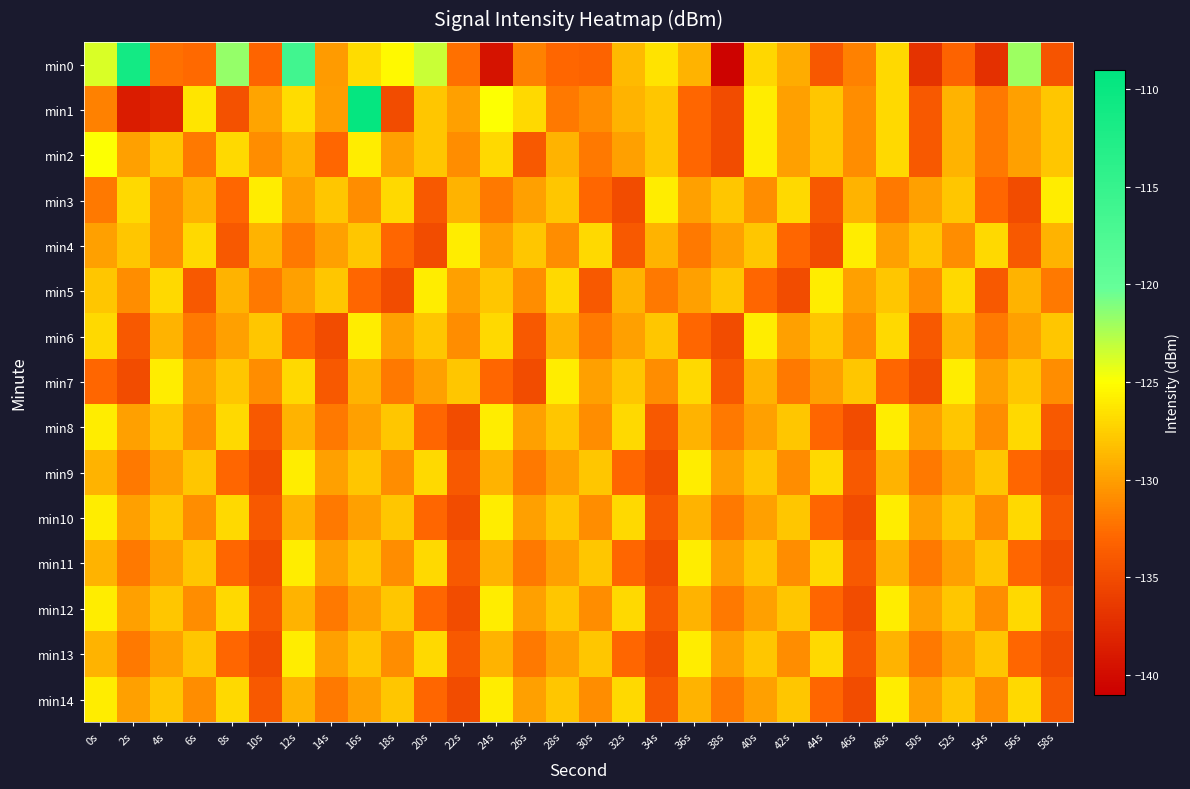

Reading left to right, list all the values displayed in this chart.

min0: 0s=-123.8	2s=-111.2	4s=-132.4	6s=-132.8	8s=-121.7	10s=-133.1	12s=-116.2	14s=-130.2	16s=-126.9	18s=-125.3	20s=-123.3	22s=-132.4	24s=-139.4	26s=-131.5	28s=-132.9	30s=-133.2	32s=-128.5	34s=-126.4	36s=-128.9	38s=-140.7	40s=-127.0	42s=-129.3	44s=-134.1	46s=-131.6	48s=-127.0	50s=-136.9	52s=-133.2	54s=-137.2	56s=-121.9	58s=-134.4
min1: 0s=-131.6	2s=-138.7	4s=-138.0	6s=-126.3	8s=-134.6	10s=-129.7	12s=-126.8	14s=-130.1	16s=-109.7	18s=-135.0	20s=-128.0	22s=-130.0	24s=-125.0	26s=-127.0	28s=-132.0	30s=-131.0	32s=-129.0	34s=-128.0	36s=-133.0	38s=-135.0	40s=-126.0	42s=-130.0	44s=-128.0	46s=-131.0	48s=-127.0	50s=-134.0	52s=-129.0	54s=-132.0	56s=-130.0	58s=-128.0
min2: 0s=-125.0	2s=-130.0	4s=-128.0	6s=-132.0	8s=-127.0	10s=-131.0	12s=-129.0	14s=-133.0	16s=-126.0	18s=-130.0	20s=-128.0	22s=-131.0	24s=-127.0	26s=-134.0	28s=-129.0	30s=-132.0	32s=-130.0	34s=-128.0	36s=-133.0	38s=-135.0	40s=-126.0	42s=-130.0	44s=-128.0	46s=-131.0	48s=-127.0	50s=-134.0	52s=-129.0	54s=-132.0	56s=-130.0	58s=-128.0
min3: 0s=-132.0	2s=-127.0	4s=-131.0	6s=-129.0	8s=-133.0	10s=-126.0	12s=-130.0	14s=-128.0	16s=-131.0	18s=-127.0	20s=-134.0	22s=-129.0	24s=-132.0	26s=-130.0	28s=-128.0	30s=-133.0	32s=-135.0	34s=-126.0	36s=-130.0	38s=-128.0	40s=-131.0	42s=-127.0	44s=-134.0	46s=-129.0	48s=-132.0	50s=-130.0	52s=-128.0	54s=-133.0	56s=-135.0	58s=-126.0
min4: 0s=-130.0	2s=-128.0	4s=-131.0	6s=-127.0	8s=-134.0	10s=-129.0	12s=-132.0	14s=-130.0	16s=-128.0	18s=-133.0	20s=-135.0	22s=-126.0	24s=-130.0	26s=-128.0	28s=-131.0	30s=-127.0	32s=-134.0	34s=-129.0	36s=-132.0	38s=-130.0	40s=-128.0	42s=-133.0	44s=-135.0	46s=-126.0	48s=-130.0	50s=-128.0	52s=-131.0	54s=-127.0	56s=-134.0	58s=-129.0
min5: 0s=-128.0	2s=-131.0	4s=-127.0	6s=-134.0	8s=-129.0	10s=-132.0	12s=-130.0	14s=-128.0	16s=-133.0	18s=-135.0	20s=-126.0	22s=-130.0	24s=-128.0	26s=-131.0	28s=-127.0	30s=-134.0	32s=-129.0	34s=-132.0	36s=-130.0	38s=-128.0	40s=-133.0	42s=-135.0	44s=-126.0	46s=-130.0	48s=-128.0	50s=-131.0	52s=-127.0	54s=-134.0	56s=-129.0	58s=-132.0
min6: 0s=-127.0	2s=-134.0	4s=-129.0	6s=-132.0	8s=-130.0	10s=-128.0	12s=-133.0	14s=-135.0	16s=-126.0	18s=-130.0	20s=-128.0	22s=-131.0	24s=-127.0	26s=-134.0	28s=-129.0	30s=-132.0	32s=-130.0	34s=-128.0	36s=-133.0	38s=-135.0	40s=-126.0	42s=-130.0	44s=-128.0	46s=-131.0	48s=-127.0	50s=-134.0	52s=-129.0	54s=-132.0	56s=-130.0	58s=-128.0
min7: 0s=-133.0	2s=-135.0	4s=-126.0	6s=-130.0	8s=-128.0	10s=-131.0	12s=-127.0	14s=-134.0	16s=-129.0	18s=-132.0	20s=-130.0	22s=-128.0	24s=-133.0	26s=-135.0	28s=-126.0	30s=-130.0	32s=-128.0	34s=-131.0	36s=-127.0	38s=-134.0	40s=-129.0	42s=-132.0	44s=-130.0	46s=-128.0	48s=-133.0	50s=-135.0	52s=-126.0	54s=-130.0	56s=-128.0	58s=-131.0
min8: 0s=-126.0	2s=-130.0	4s=-128.0	6s=-131.0	8s=-127.0	10s=-134.0	12s=-129.0	14s=-132.0	16s=-130.0	18s=-128.0	20s=-133.0	22s=-135.0	24s=-126.0	26s=-130.0	28s=-128.0	30s=-131.0	32s=-127.0	34s=-134.0	36s=-129.0	38s=-132.0	40s=-130.0	42s=-128.0	44s=-133.0	46s=-135.0	48s=-126.0	50s=-130.0	52s=-128.0	54s=-131.0	56s=-127.0	58s=-134.0
min9: 0s=-129.0	2s=-132.0	4s=-130.0	6s=-128.0	8s=-133.0	10s=-135.0	12s=-126.0	14s=-130.0	16s=-128.0	18s=-131.0	20s=-127.0	22s=-134.0	24s=-129.0	26s=-132.0	28s=-130.0	30s=-128.0	32s=-133.0	34s=-135.0	36s=-126.0	38s=-130.0	40s=-128.0	42s=-131.0	44s=-127.0	46s=-134.0	48s=-129.0	50s=-132.0	52s=-130.0	54s=-128.0	56s=-133.0	58s=-135.0
min10: 0s=-126.0	2s=-130.0	4s=-128.0	6s=-131.0	8s=-127.0	10s=-134.0	12s=-129.0	14s=-132.0	16s=-130.0	18s=-128.0	20s=-133.0	22s=-135.0	24s=-126.0	26s=-130.0	28s=-128.0	30s=-131.0	32s=-127.0	34s=-134.0	36s=-129.0	38s=-132.0	40s=-130.0	42s=-128.0	44s=-133.0	46s=-135.0	48s=-126.0	50s=-130.0	52s=-128.0	54s=-131.0	56s=-127.0	58s=-134.0
min11: 0s=-129.0	2s=-132.0	4s=-130.0	6s=-128.0	8s=-133.0	10s=-135.0	12s=-126.0	14s=-130.0	16s=-128.0	18s=-131.0	20s=-127.0	22s=-134.0	24s=-129.0	26s=-132.0	28s=-130.0	30s=-128.0	32s=-133.0	34s=-135.0	36s=-126.0	38s=-130.0	40s=-128.0	42s=-131.0	44s=-127.0	46s=-134.0	48s=-129.0	50s=-132.0	52s=-130.0	54s=-128.0	56s=-133.0	58s=-135.0
min12: 0s=-126.0	2s=-130.0	4s=-128.0	6s=-131.0	8s=-127.0	10s=-134.0	12s=-129.0	14s=-132.0	16s=-130.0	18s=-128.0	20s=-133.0	22s=-135.0	24s=-126.0	26s=-130.0	28s=-128.0	30s=-131.0	32s=-127.0	34s=-134.0	36s=-129.0	38s=-132.0	40s=-130.0	42s=-128.0	44s=-133.0	46s=-135.0	48s=-126.0	50s=-130.0	52s=-128.0	54s=-131.0	56s=-127.0	58s=-134.0
min13: 0s=-129.0	2s=-132.0	4s=-130.0	6s=-128.0	8s=-133.0	10s=-135.0	12s=-126.0	14s=-130.0	16s=-128.0	18s=-131.0	20s=-127.0	22s=-134.0	24s=-129.0	26s=-132.0	28s=-130.0	30s=-128.0	32s=-133.0	34s=-135.0	36s=-126.0	38s=-130.0	40s=-128.0	42s=-131.0	44s=-127.0	46s=-134.0	48s=-129.0	50s=-132.0	52s=-130.0	54s=-128.0	56s=-133.0	58s=-135.0
min14: 0s=-126.0	2s=-130.0	4s=-128.0	6s=-131.0	8s=-127.0	10s=-134.0	12s=-129.0	14s=-132.0	16s=-130.0	18s=-128.0	20s=-133.0	22s=-135.0	24s=-126.0	26s=-130.0	28s=-128.0	30s=-131.0	32s=-127.0	34s=-134.0	36s=-129.0	38s=-132.0	40s=-130.0	42s=-128.0	44s=-133.0	46s=-135.0	48s=-126.0	50s=-130.0	52s=-128.0	54s=-131.0	56s=-127.0	58s=-134.0